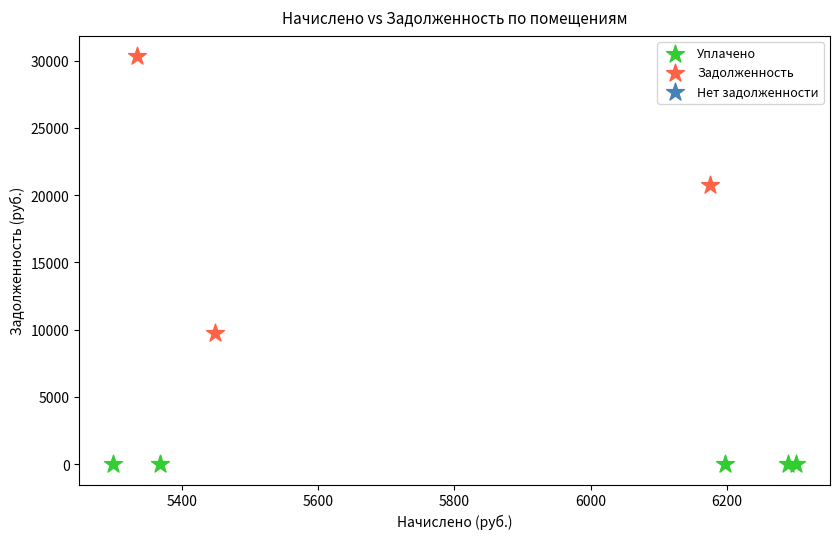

Which series reaches the maximum Y coordinate?

Задолженность